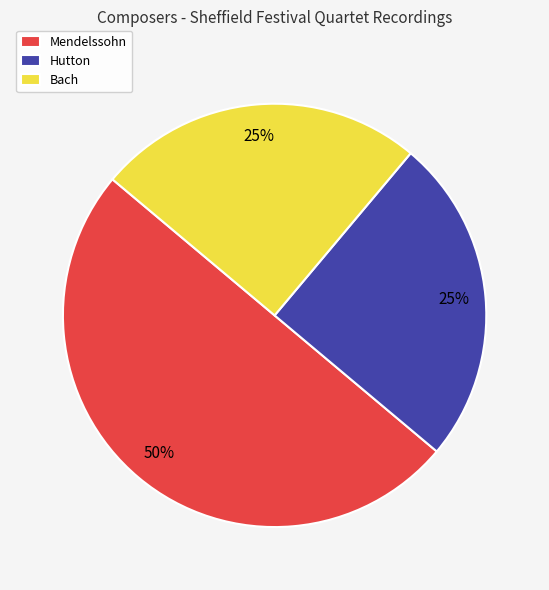

To the nearest percent, what is the difference between the largest and smallest slice percentages?

25%